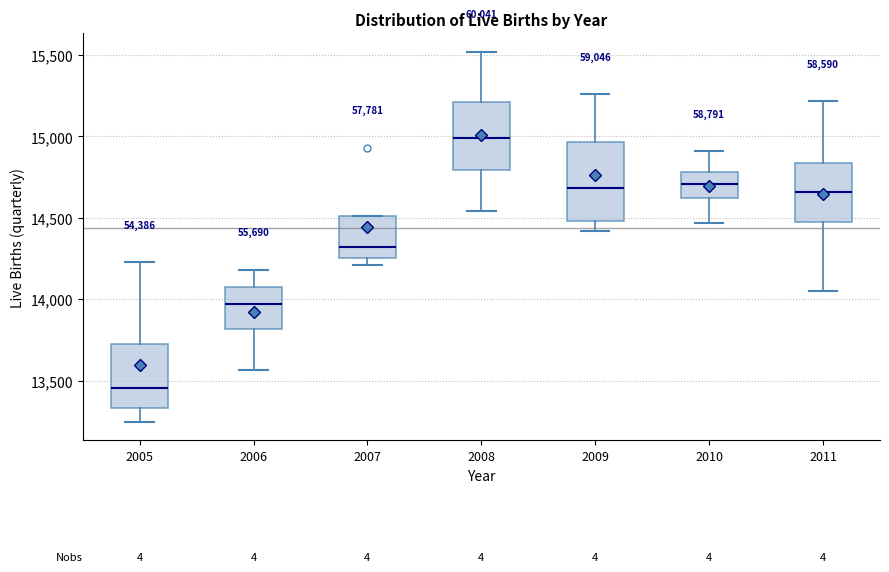

Reading left to right, read every box against the y-axis: the position of its median line, the range the box covers, and the ends of its whiskers. The values are not printed on the chart, so give them approximately, as read against the axis.

2005: median 13450, box 13350 to 13700, whiskers 13250 to 14250
2006: median 13950, box 13800 to 14050, whiskers 13550 to 14200
2007: median 14300, box 14250 to 14500, whiskers 14200 to 14500
2008: median 15000, box 14800 to 15200, whiskers 14550 to 15500
2009: median 14700, box 14500 to 14950, whiskers 14400 to 15250
2010: median 14700, box 14600 to 14800, whiskers 14450 to 14900
2011: median 14650, box 14450 to 14850, whiskers 14050 to 15200